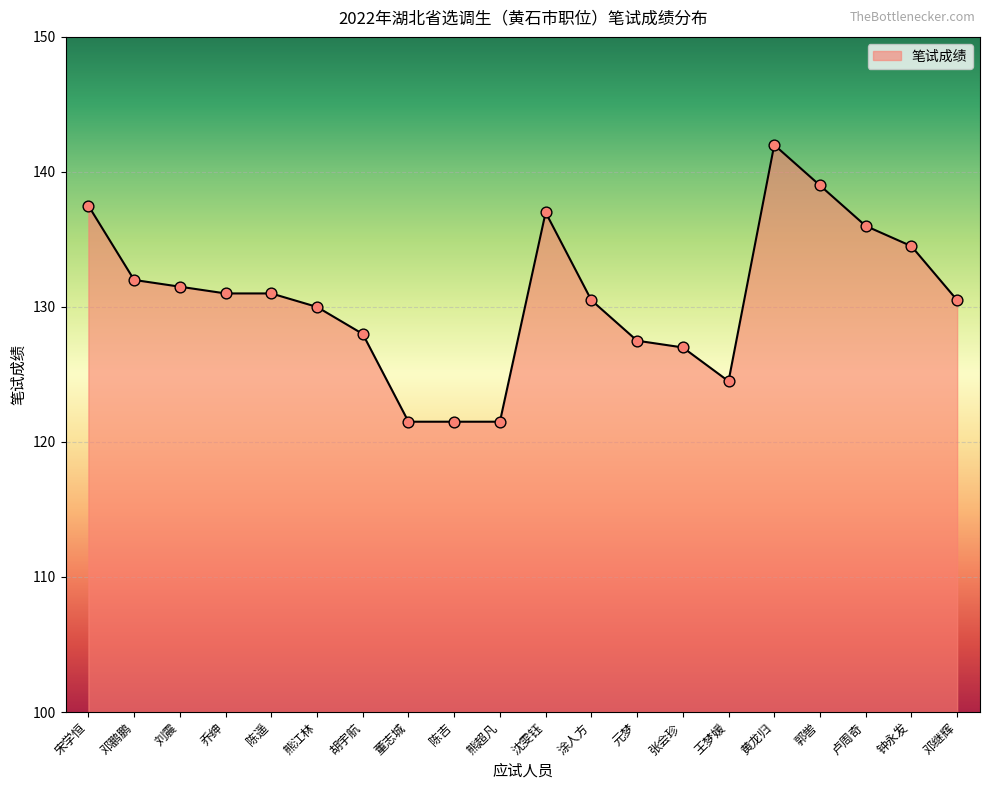

What is the ratio of the value at 邓鹏鹏 to the value at 董志城?

1.1